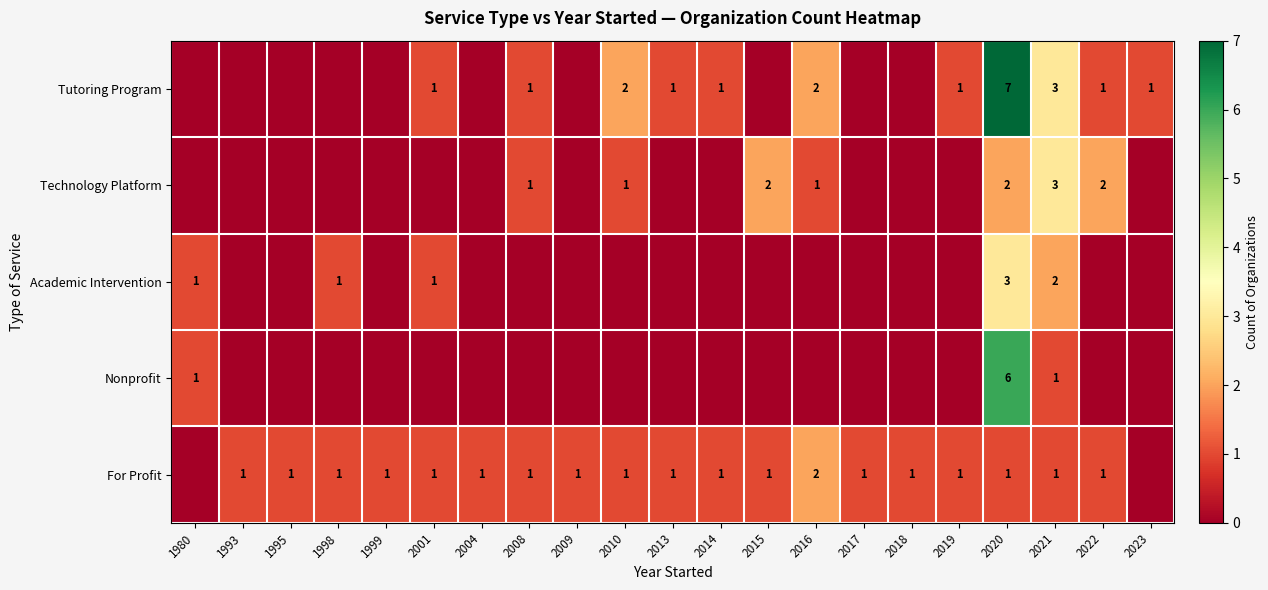

True or false: For Profit has a value of 1 at 2021.

True